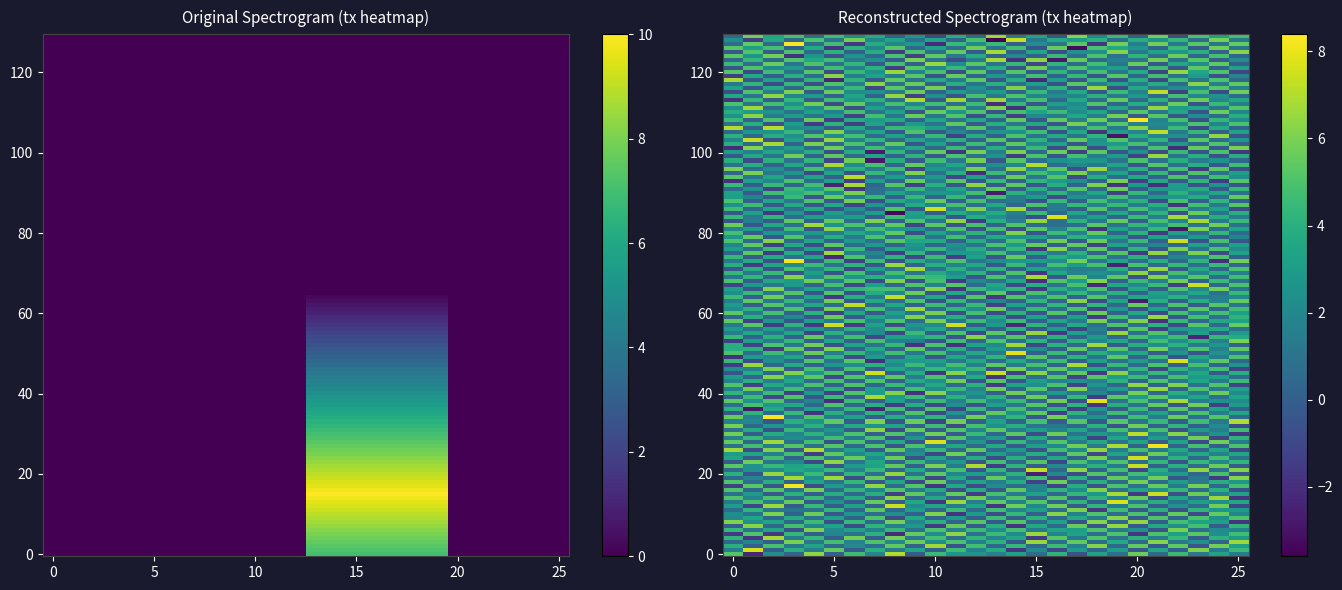

Is it true that f7c66d312cf041328829c1eb51f5d9aa4e561f4 equals -2 at 0?

False